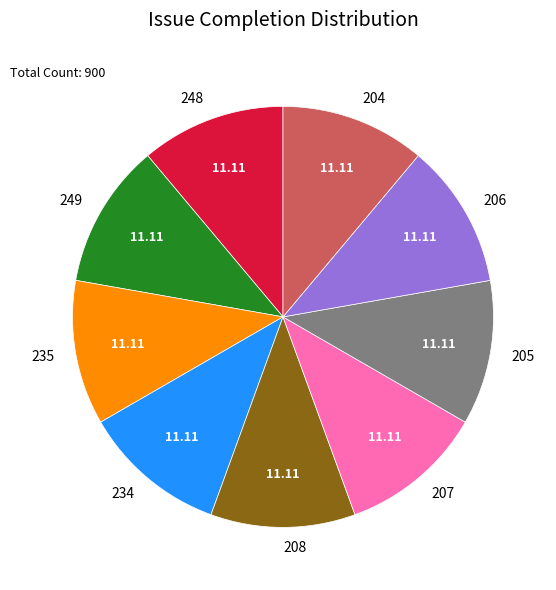

Do 248 and 207 together represent more than half of the pie?

No